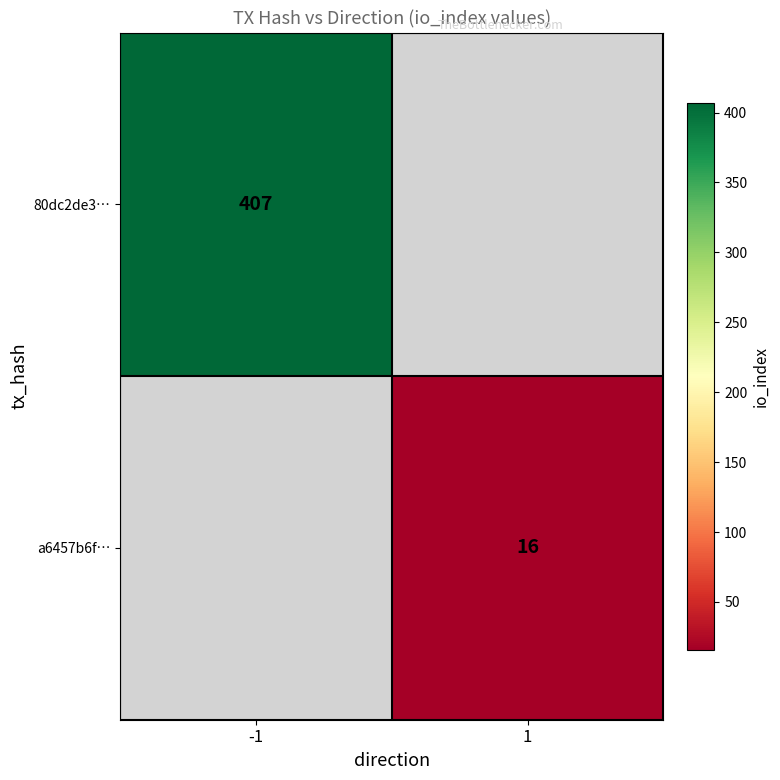

The value of a6457b6f… at 1 is 24. True or false?

False